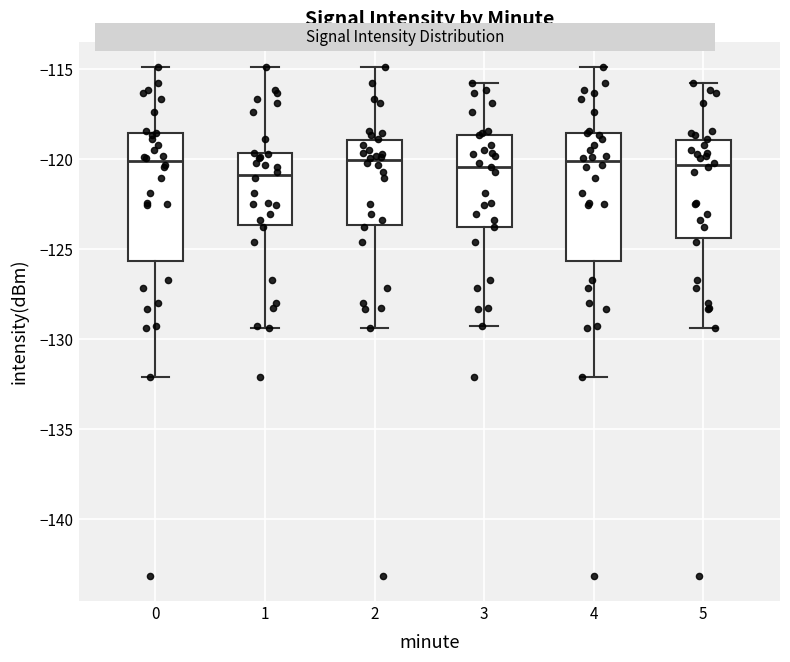

Reading left to right, transcribe this box plot: for each box, give where its median line is, the range the box spans, and where its two whiskers end, as read against the y-axis. The values are not printed on the chart, so give them approximately, as read against the axis.

0: median -120.0, box -125.5 to -118.5, whiskers -132.0 to -115.0
1: median -121.0, box -123.5 to -119.5, whiskers -129.5 to -115.0
2: median -120.0, box -123.5 to -119.0, whiskers -129.5 to -115.0
3: median -120.5, box -124.0 to -118.5, whiskers -129.5 to -116.0
4: median -120.0, box -125.5 to -118.5, whiskers -132.0 to -115.0
5: median -120.5, box -124.5 to -119.0, whiskers -129.5 to -116.0